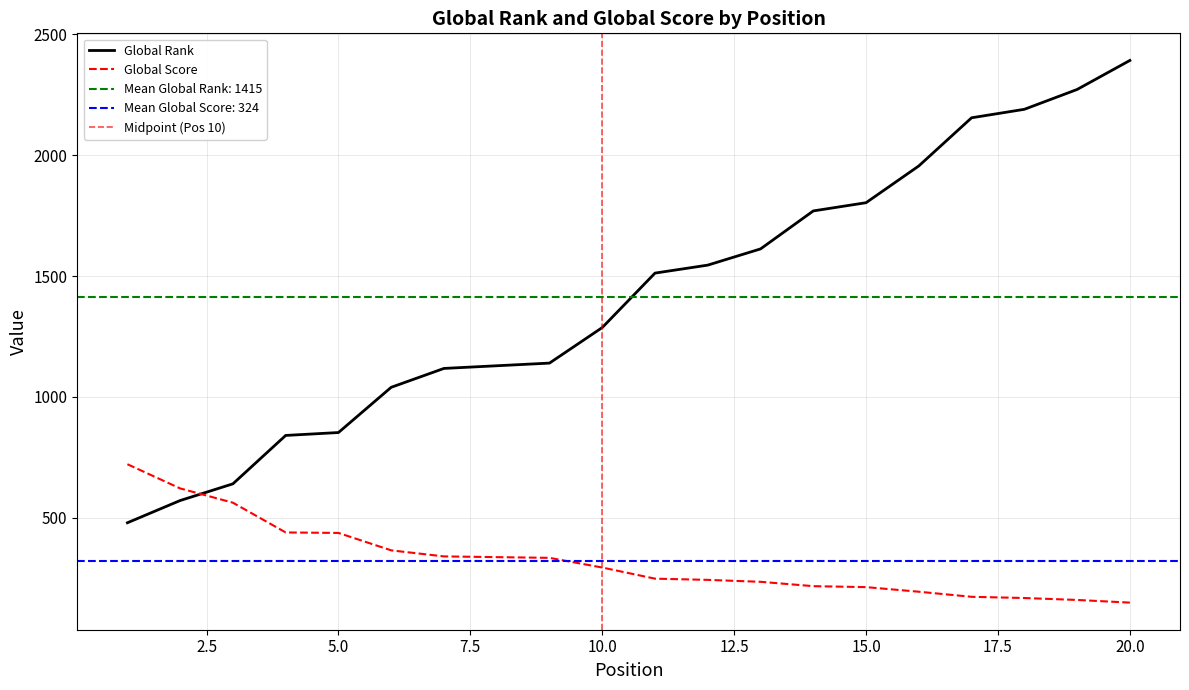

Reading right to left, what are all the values shown in this chart?

Global Rank: 20=2391	19=2271	18=2189	17=2154	16=1955	15=1803	14=1769	13=1612	12=1545	11=1512	10=1287	9=1140	8=1129	7=1118	6=1040	5=853	4=841	3=641	2=572	1=480
Global Score: 20=150	19=161	18=169	17=174	16=195	15=214	14=218	13=236	12=244	11=249	10=295	9=335	8=338	7=341	6=366	5=438	4=440	3=563	2=622	1=722